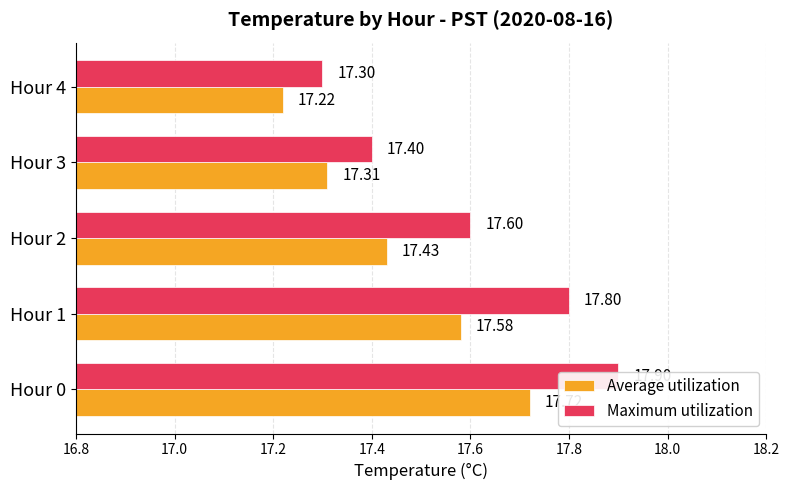

Reading left to right, transcribe all the data shown in this chart.

Average utilization: 17.7	17.6	17.4	17.3	17.2
Maximum utilization: 17.9	17.8	17.6	17.4	17.3